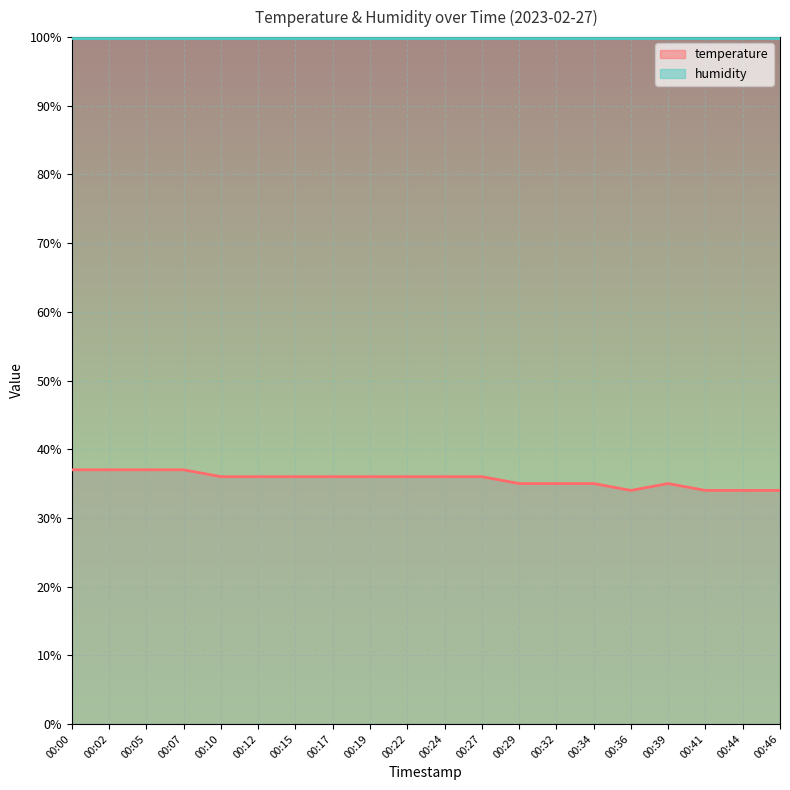

How many interior local valleys (lower than both neighbors) does the data have?

1